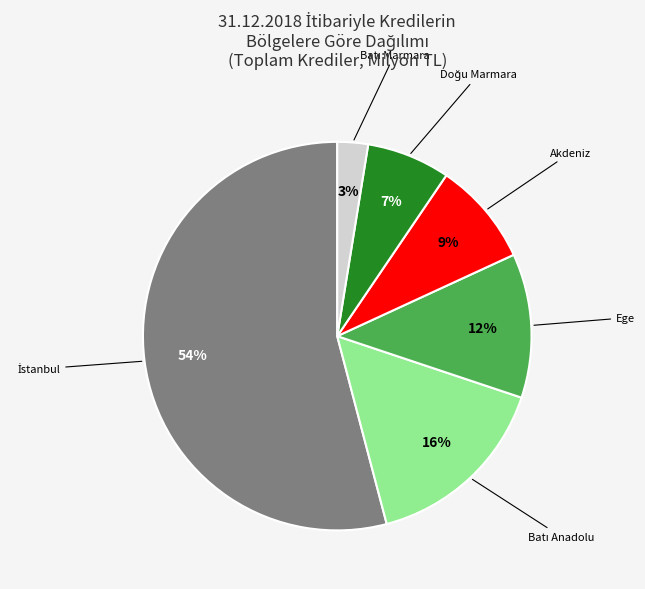

The Ege slice represents 12% of the pie. True or false?

True